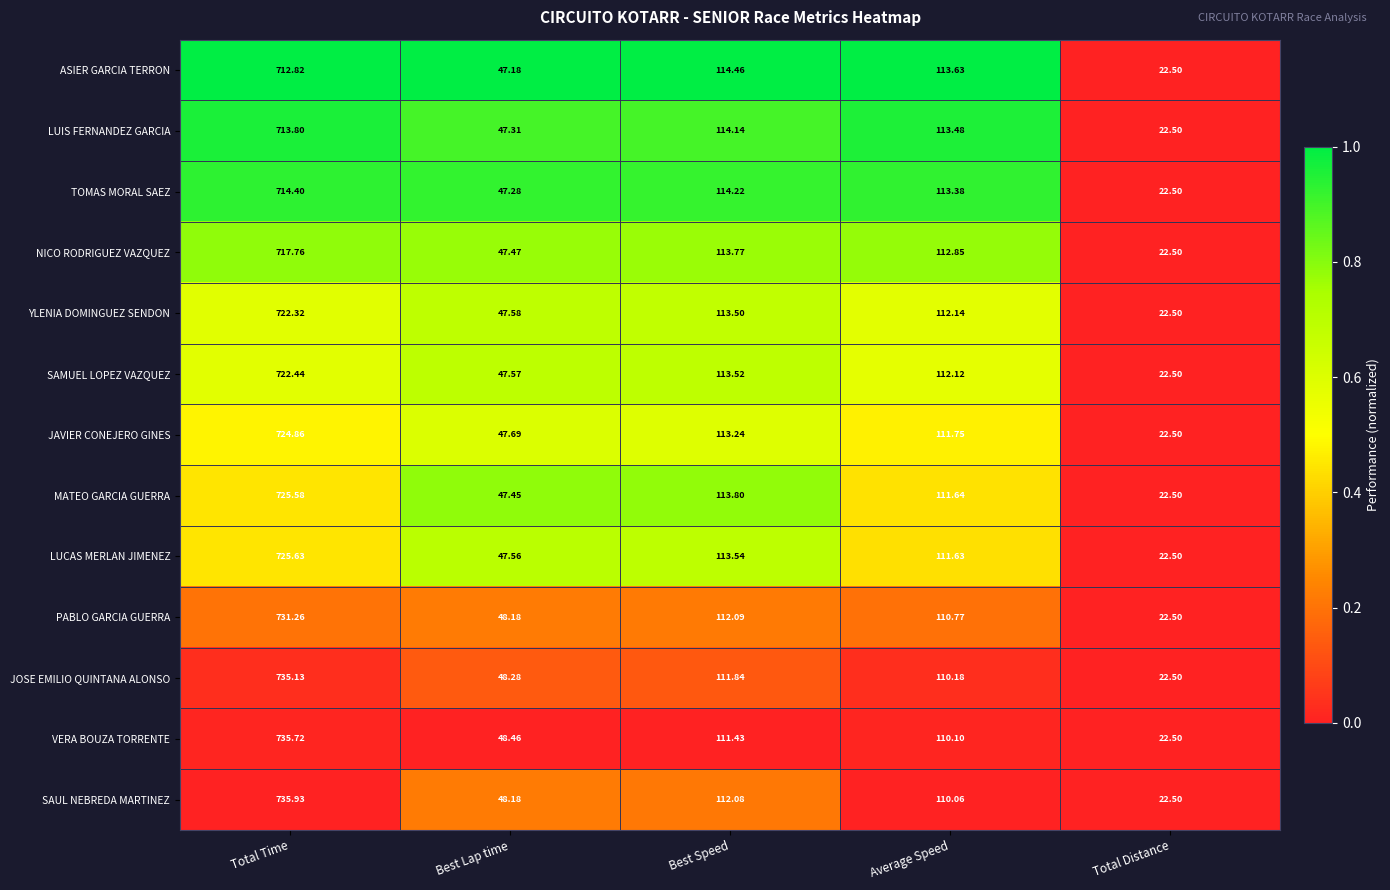

Which category has the highest value in the SAUL NEBREDA MARTINEZ series?

Total Time